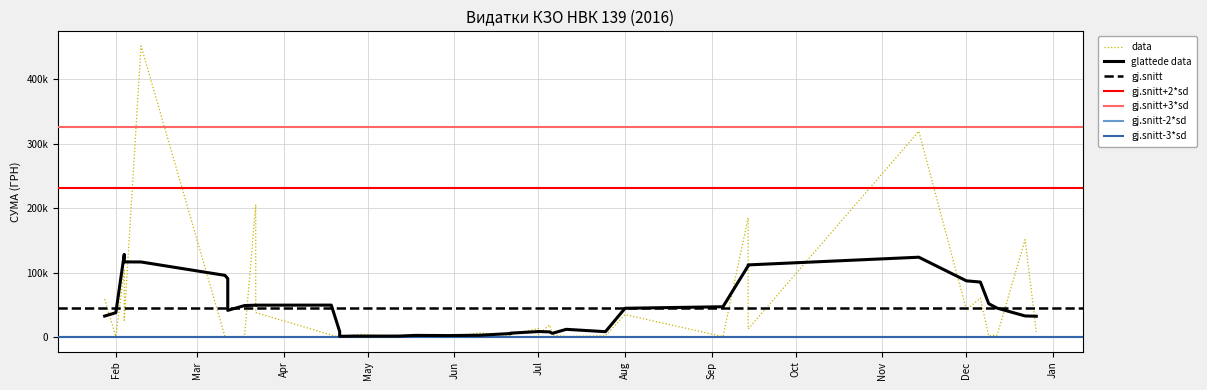

What value does the data have at 18.03.2016?

1170.0